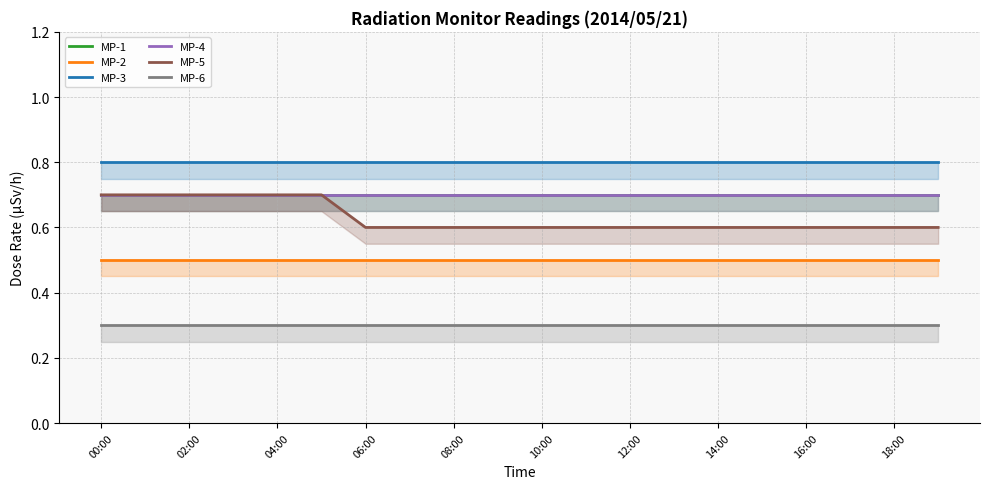

At how many categories does at least one series exceed 0?

20